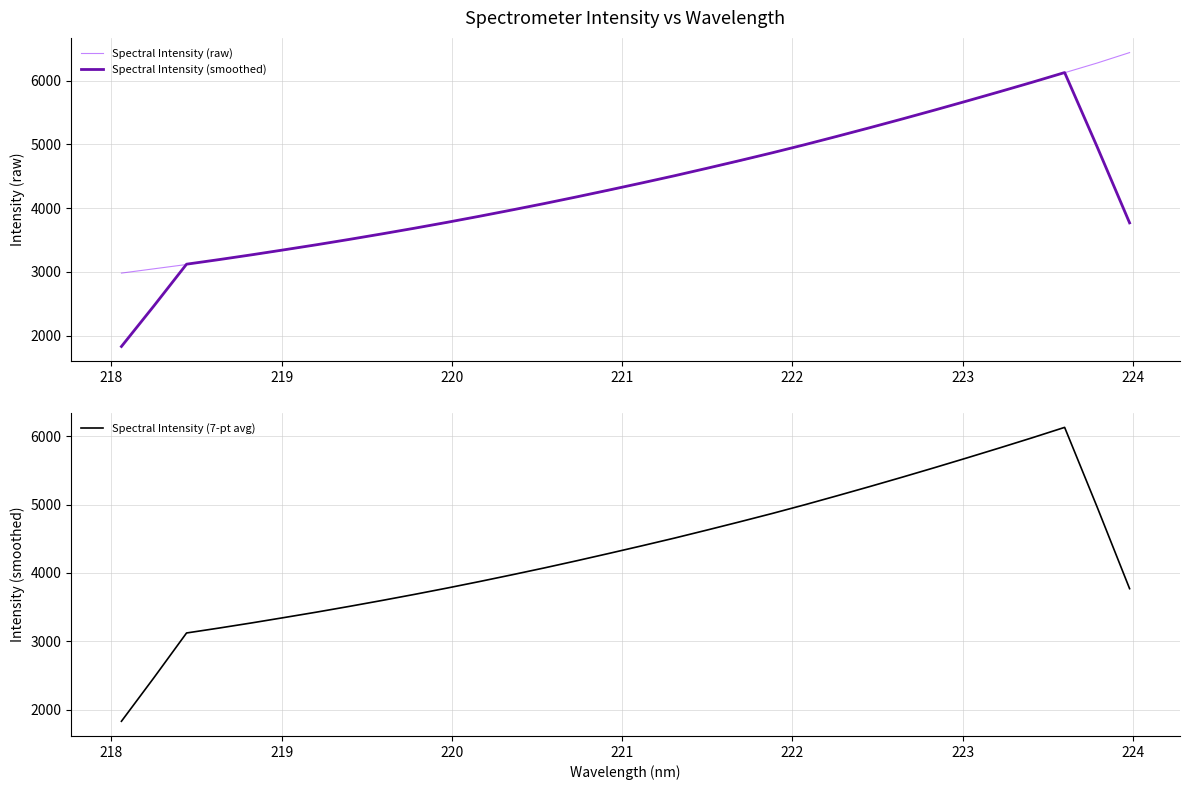

What is the difference between the maximum and minimum values in the Spectral Intensity (smoothed) series?

4299.4